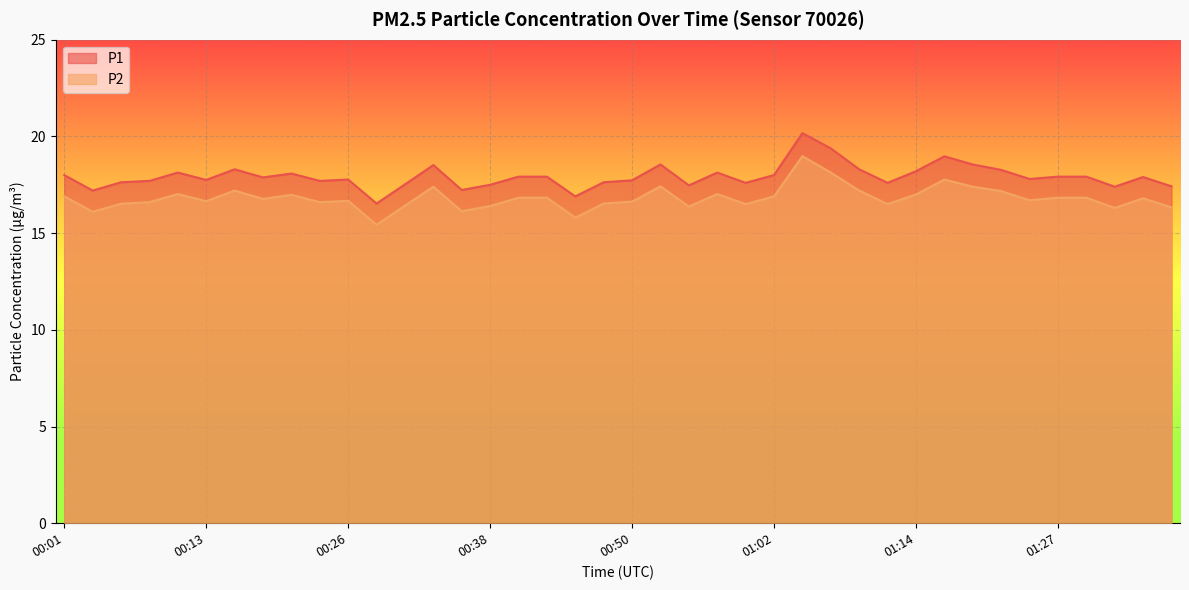

At which category does P2 reach its first local peak?

00:11